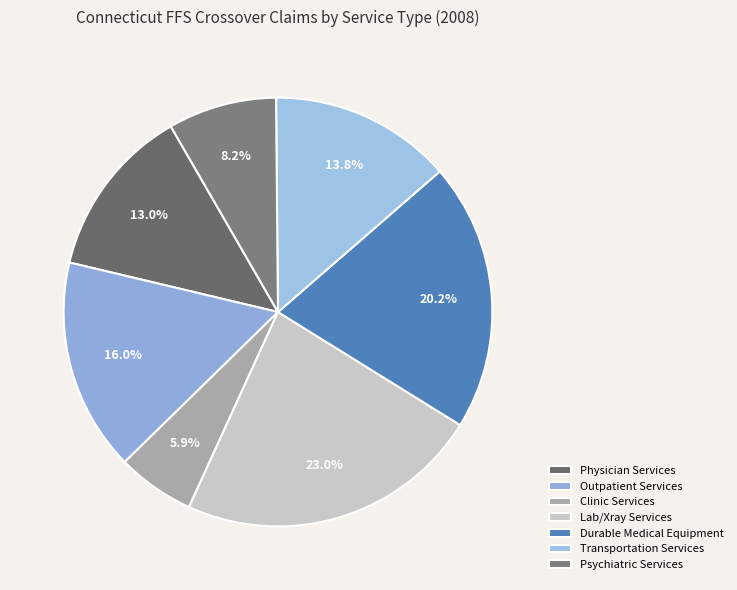

What is the largest slice in the pie chart?

Lab/Xray Services